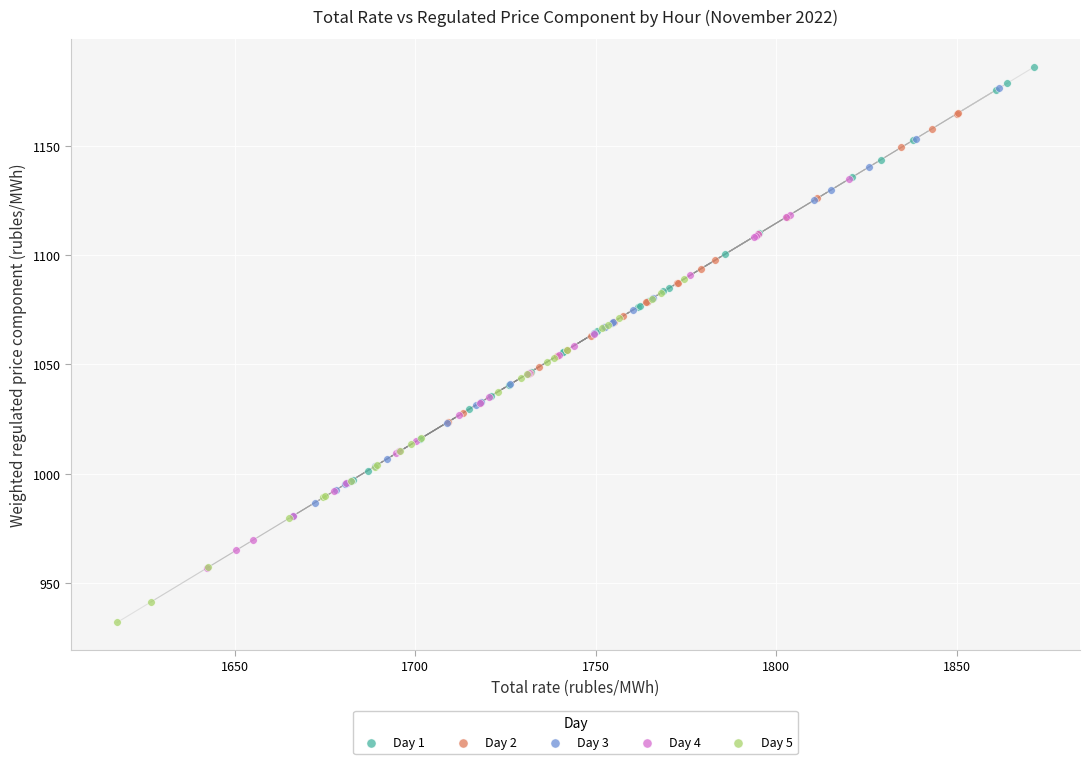

What are all the series names shown in the legend?

Day 1, Day 2, Day 3, Day 4, Day 5